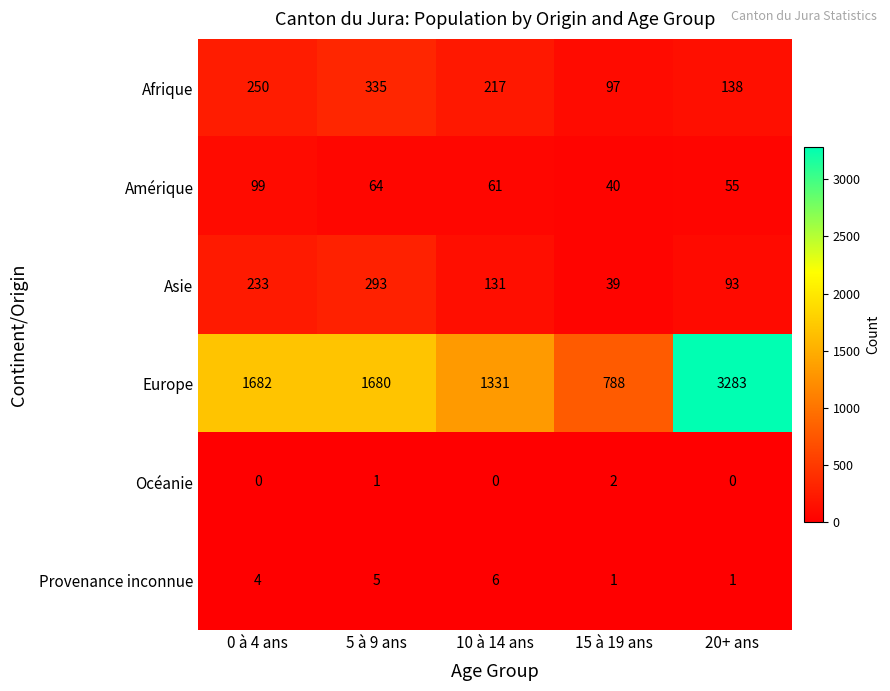

Count the number of data series in this chart.

6